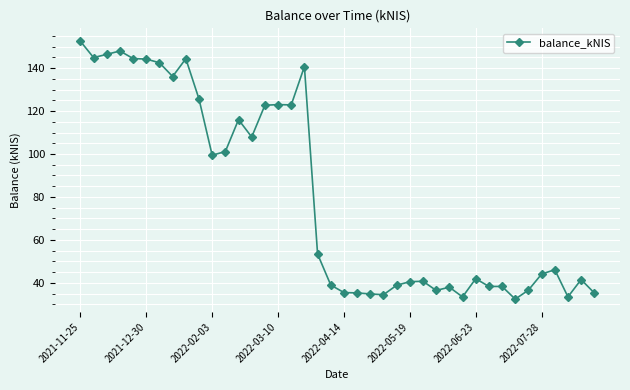

How many values exceed 46?

20